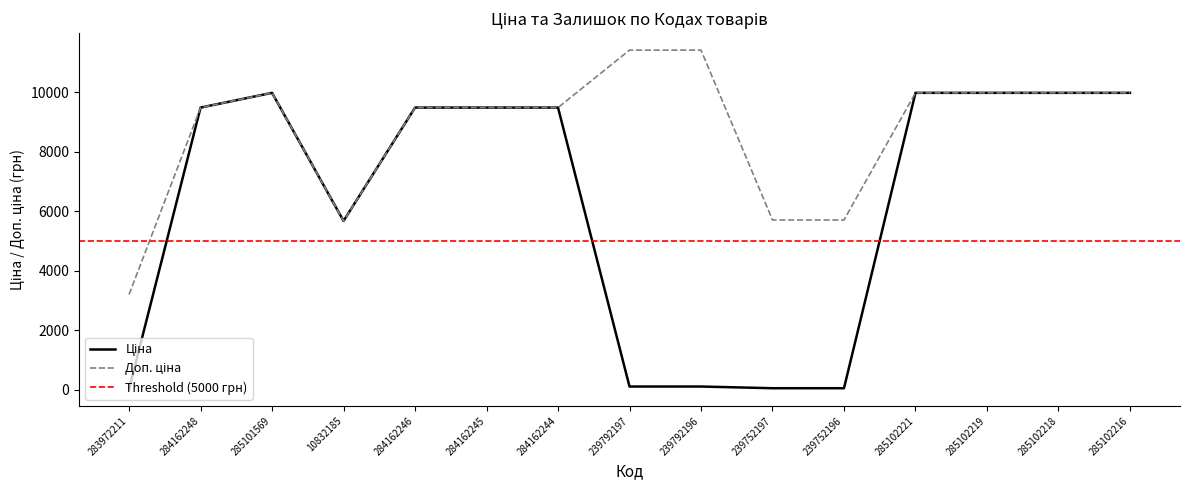

True or false: Доп. ціна and Ціна cross at least once.

False